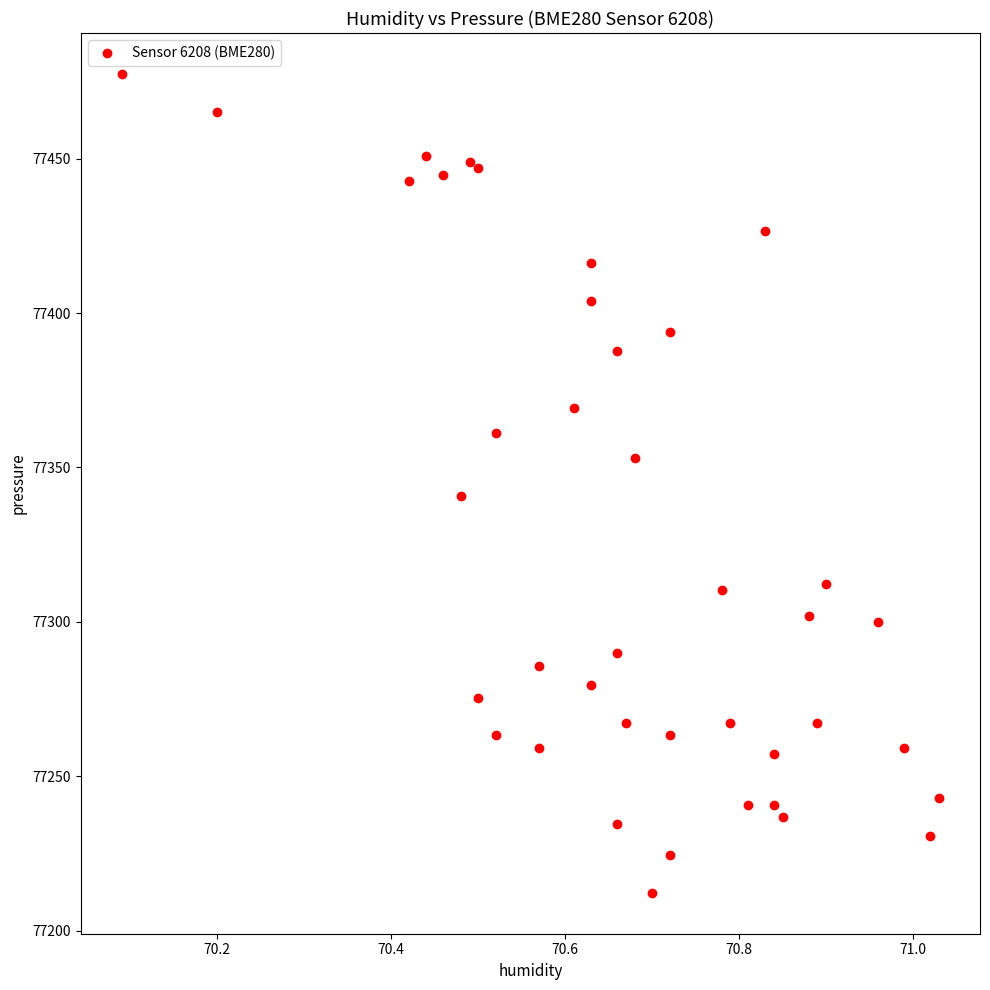

What Y value in the scatter plot is closest to 77344?

77340.8